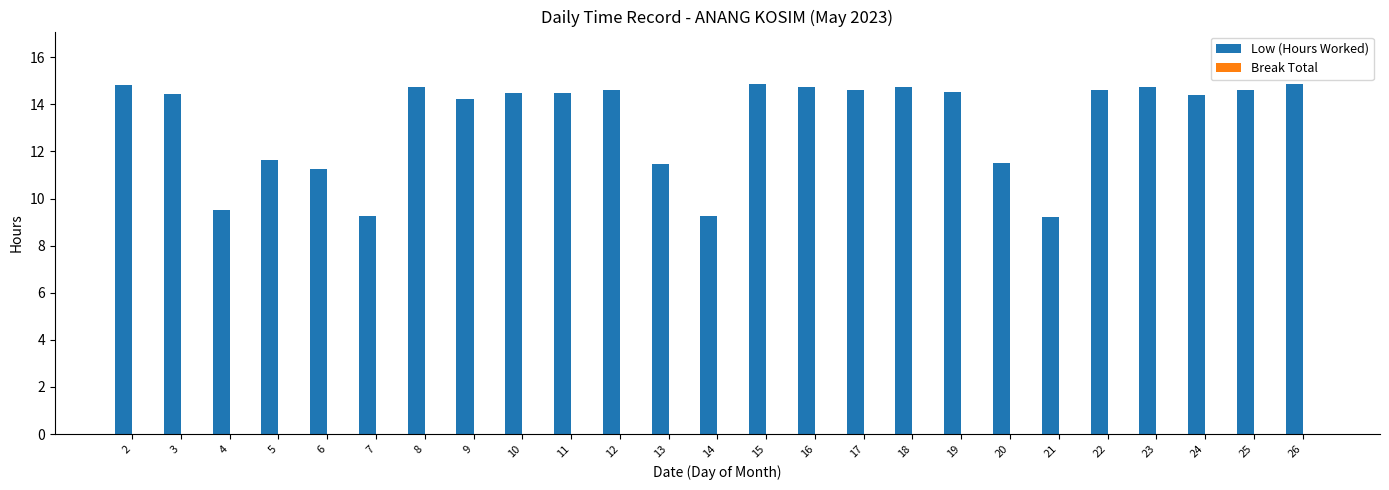

The chart shows a value of 25.1 at 15. True or false?

False